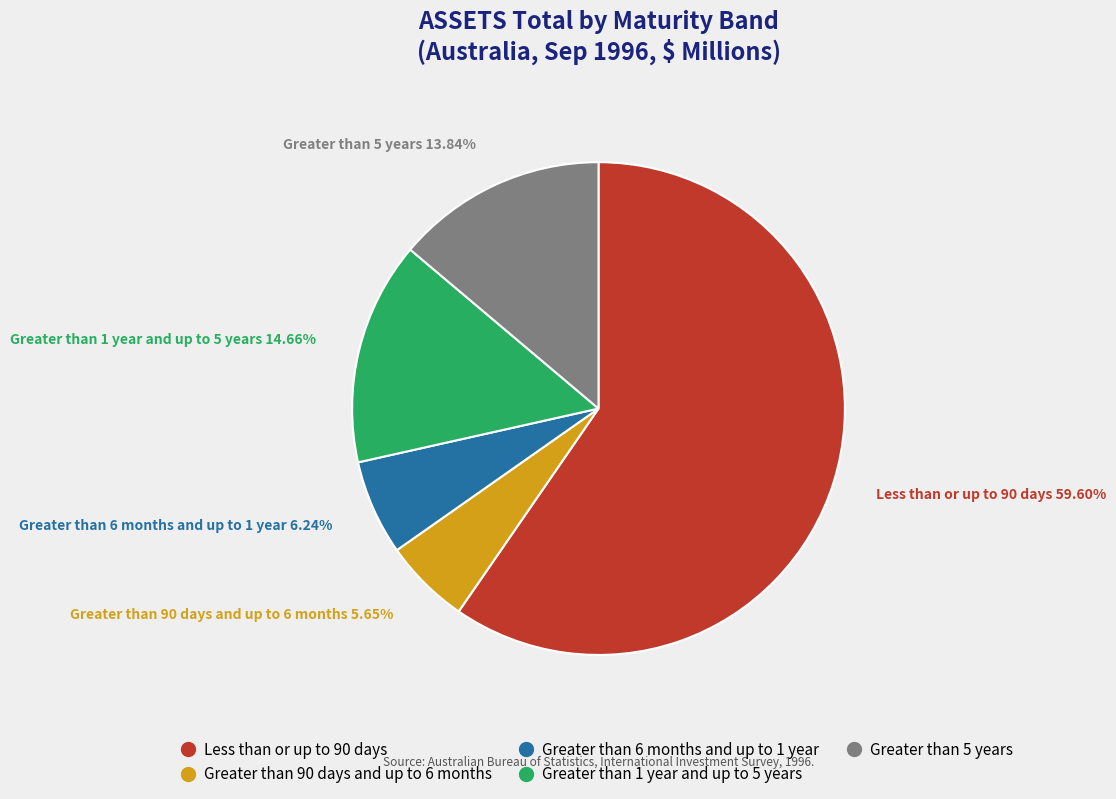

True or false: Greater than 5 years accounts for 14% of the total.

True